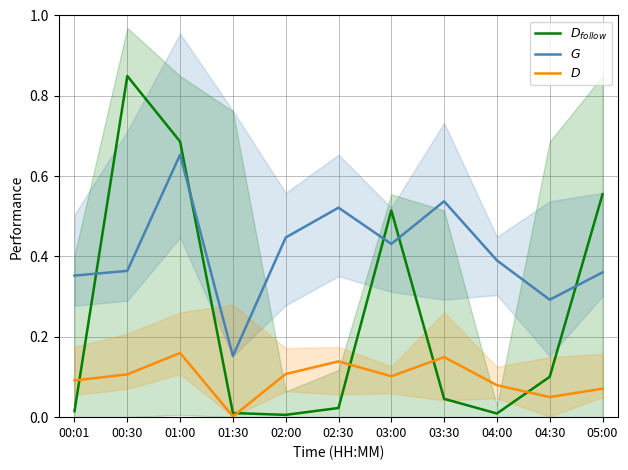

What is the label of the 10th point from the right?

00:30